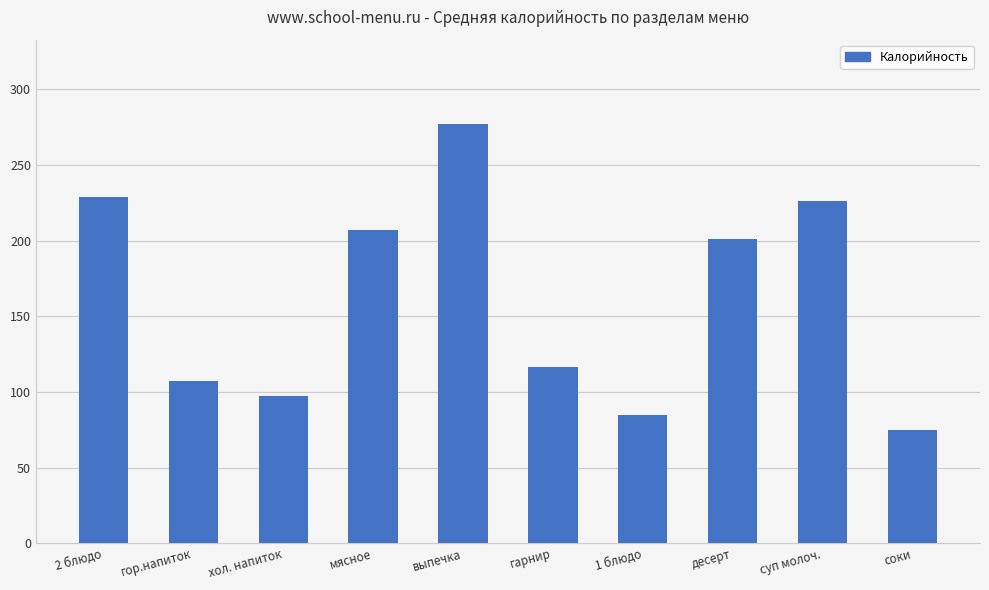

The value at выпечка is 277.4. True or false?

True